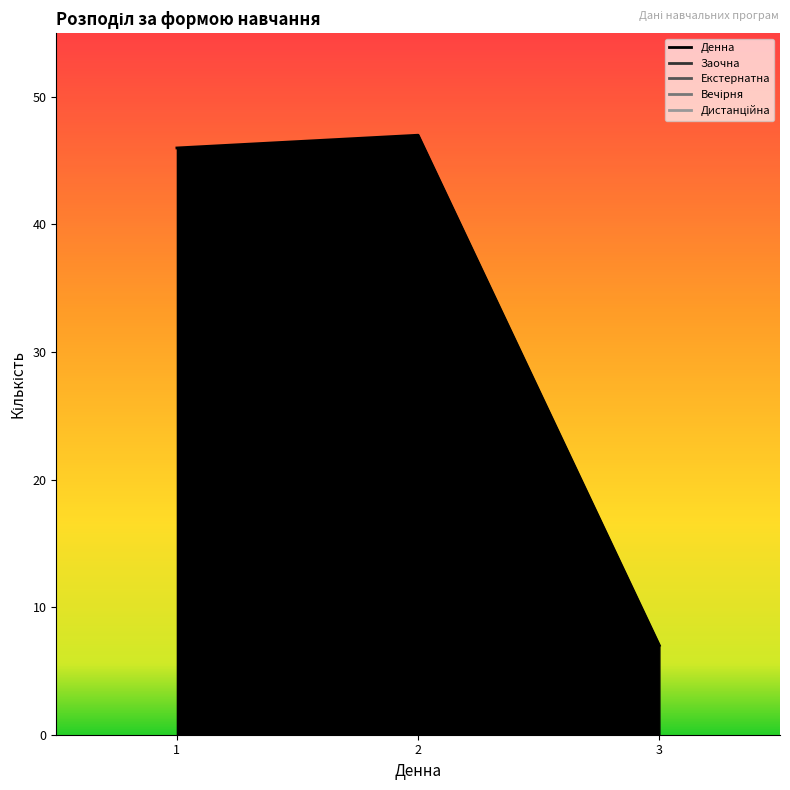

True or false: the data shows 7 at 3.

True